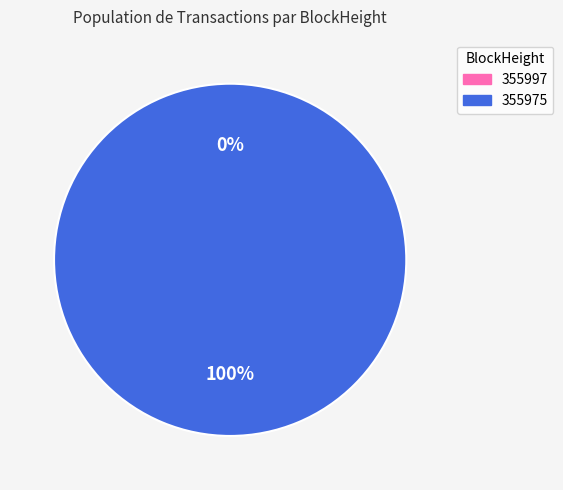

Which category has the biggest portion of the pie?

355975